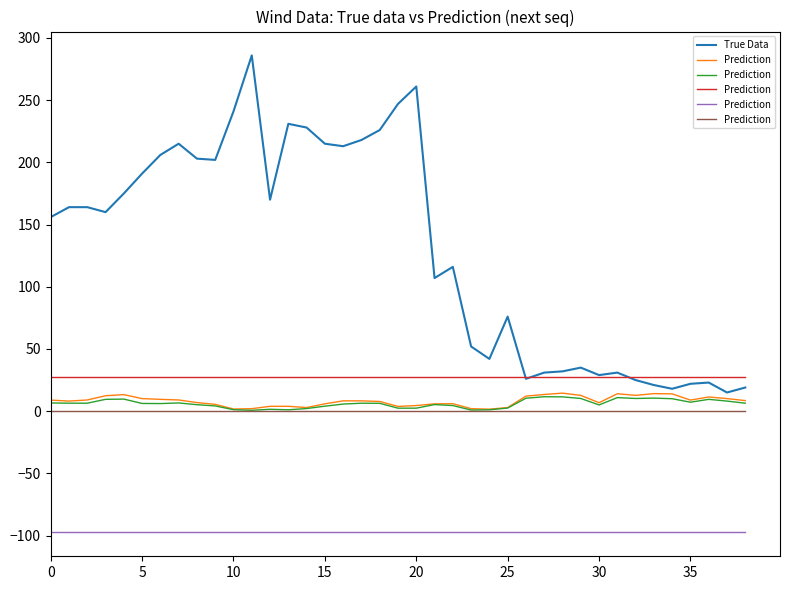

What is the maximum value for True Data?

286